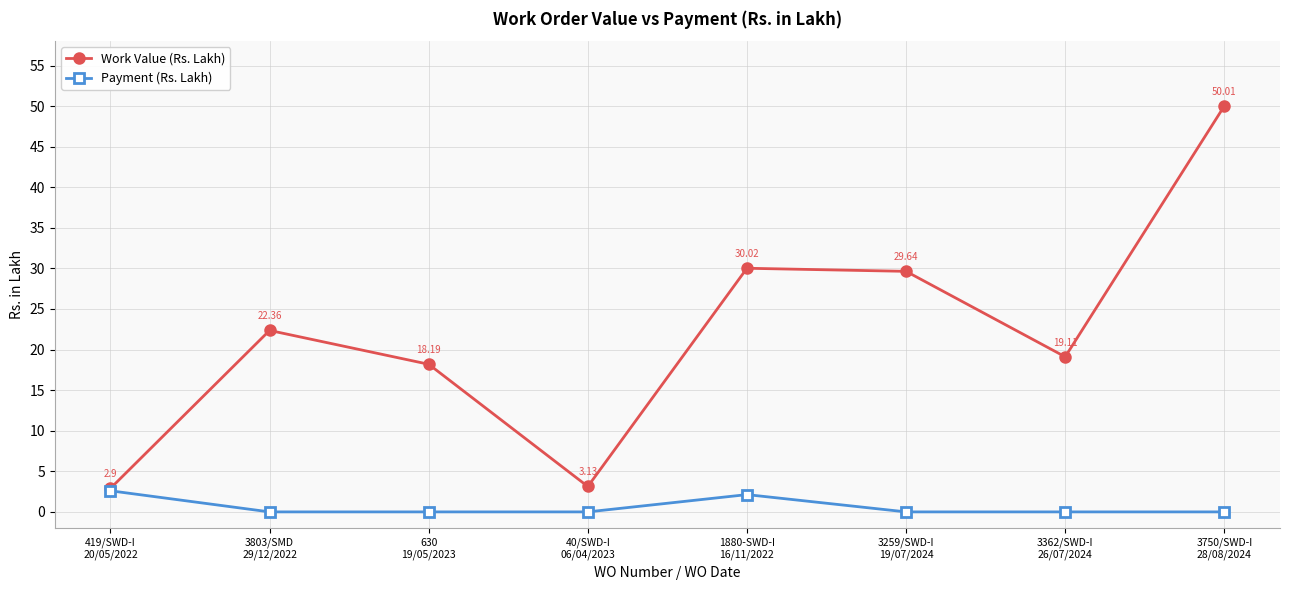

Which series has the widest spread of values?

Work Value (Rs. Lakh)